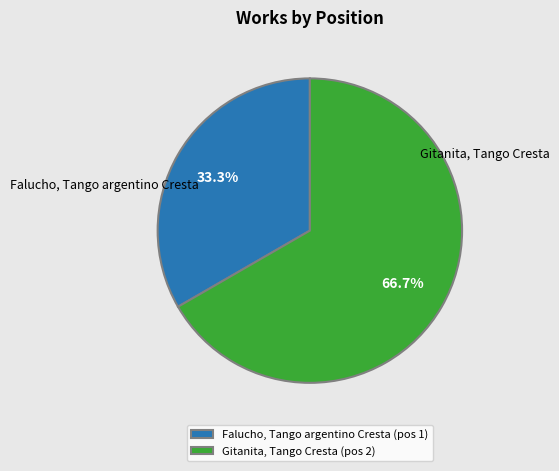

Which slice is the smallest?

Falucho, Tango argentino Cresta